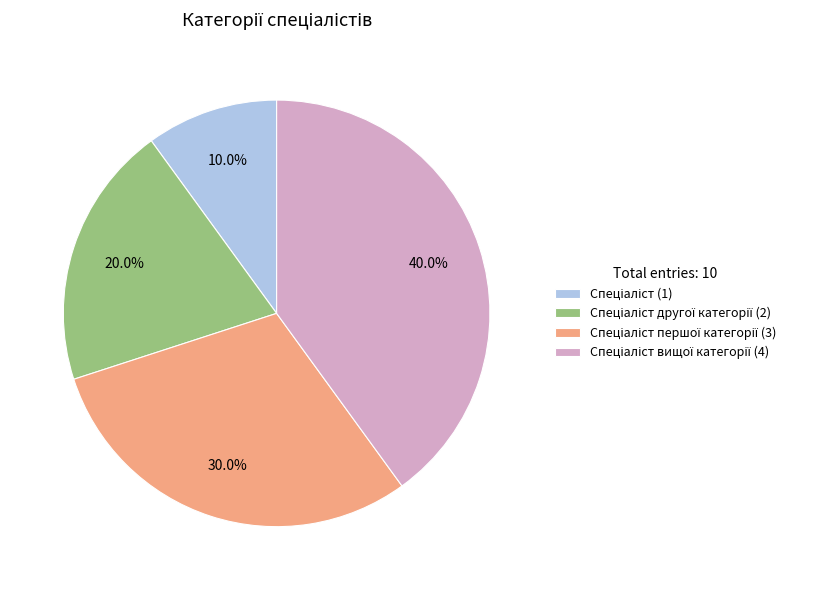

Does any single category account for the majority?

No